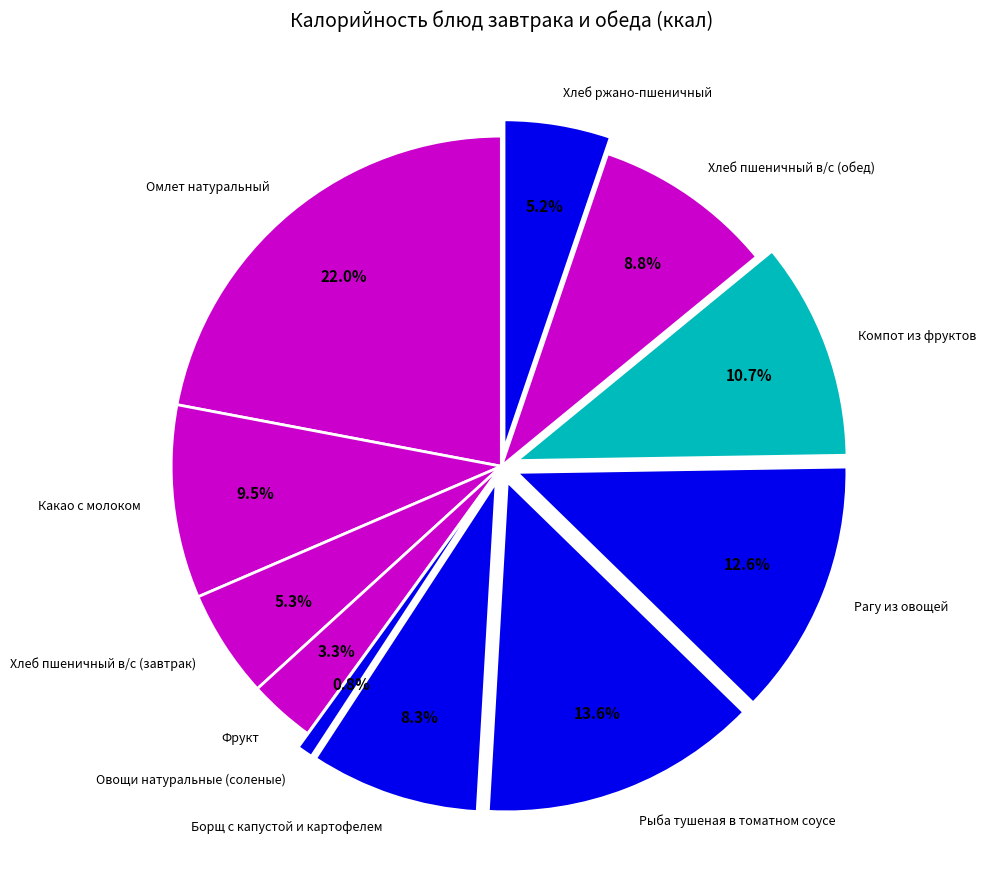

Combined, do Хлеб пшеничный в/с (завтрак) and Фрукт account for over 50%?

No